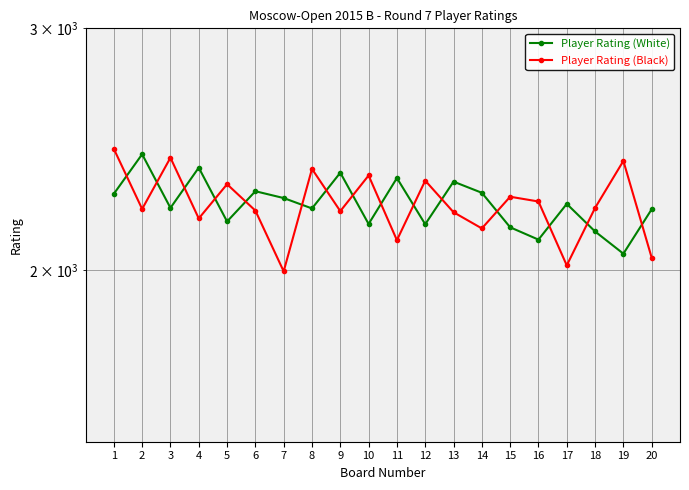

How many intersections are there between Player Rating (Black) and Player Rating (White)?

15